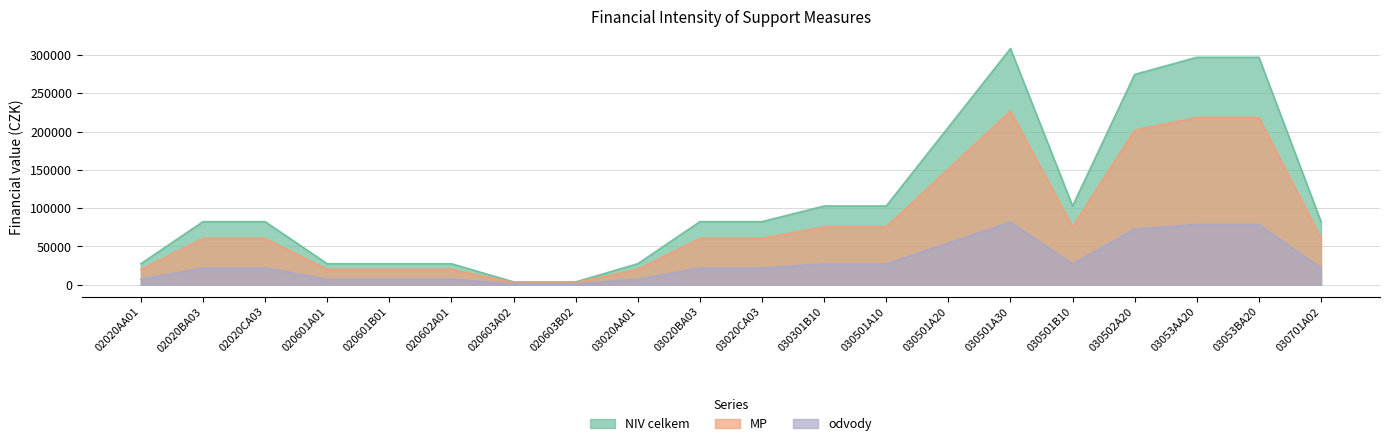

List the series in order of their overall mean, highest first.

NIV celkem, MP, odvody